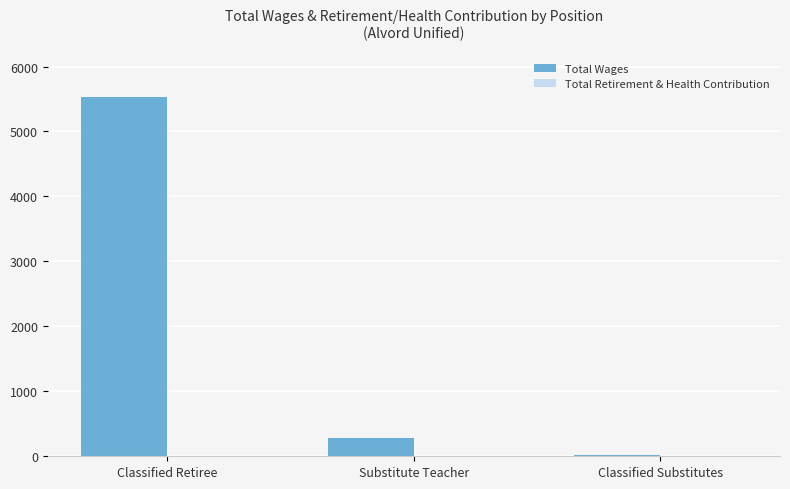

Between Classified Substitutes and Substitute Teacher, which is larger?

Substitute Teacher